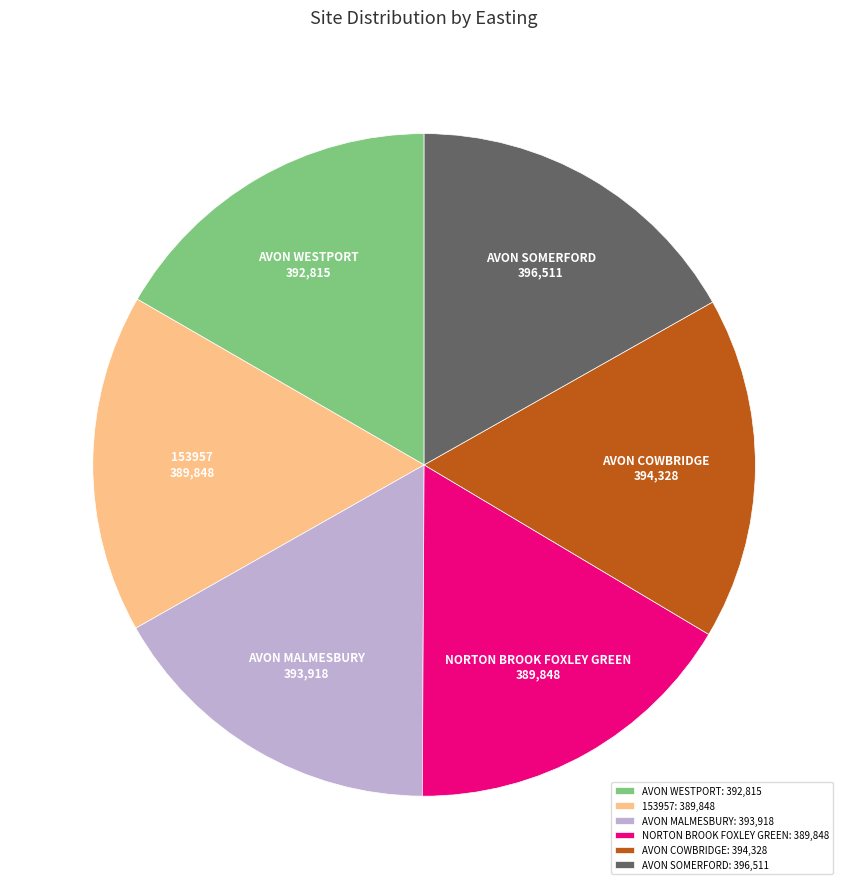

Is the sum of NORTON BROOK FOXLEY GREEN and AVON WESTPORT greater than half?

No